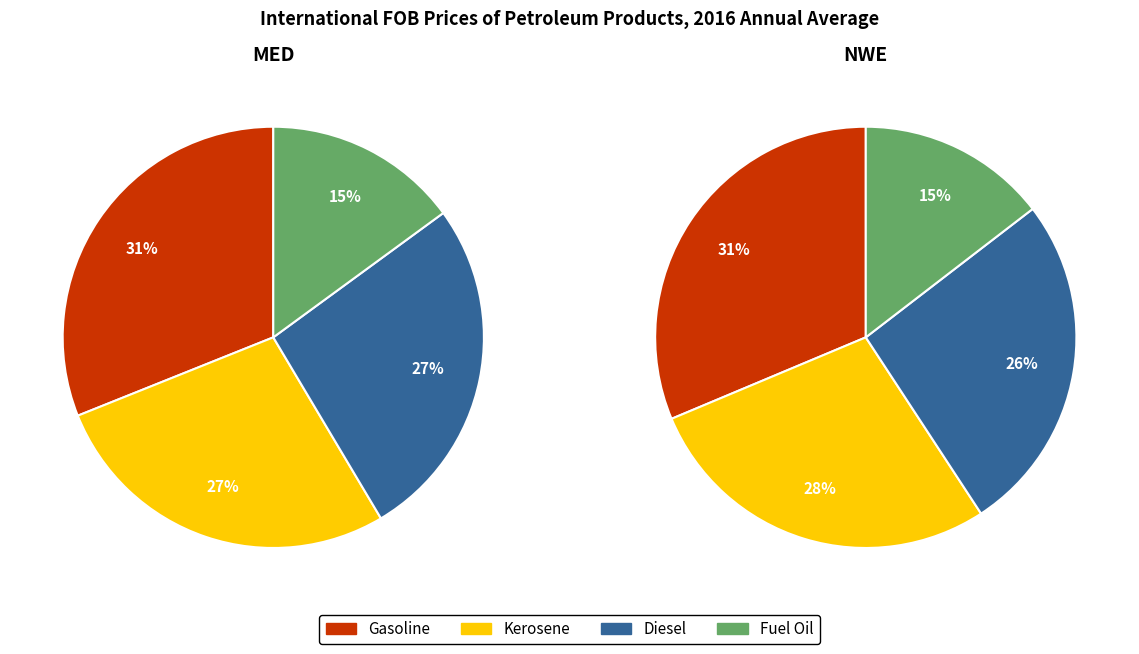

Does any single category account for the majority?

No